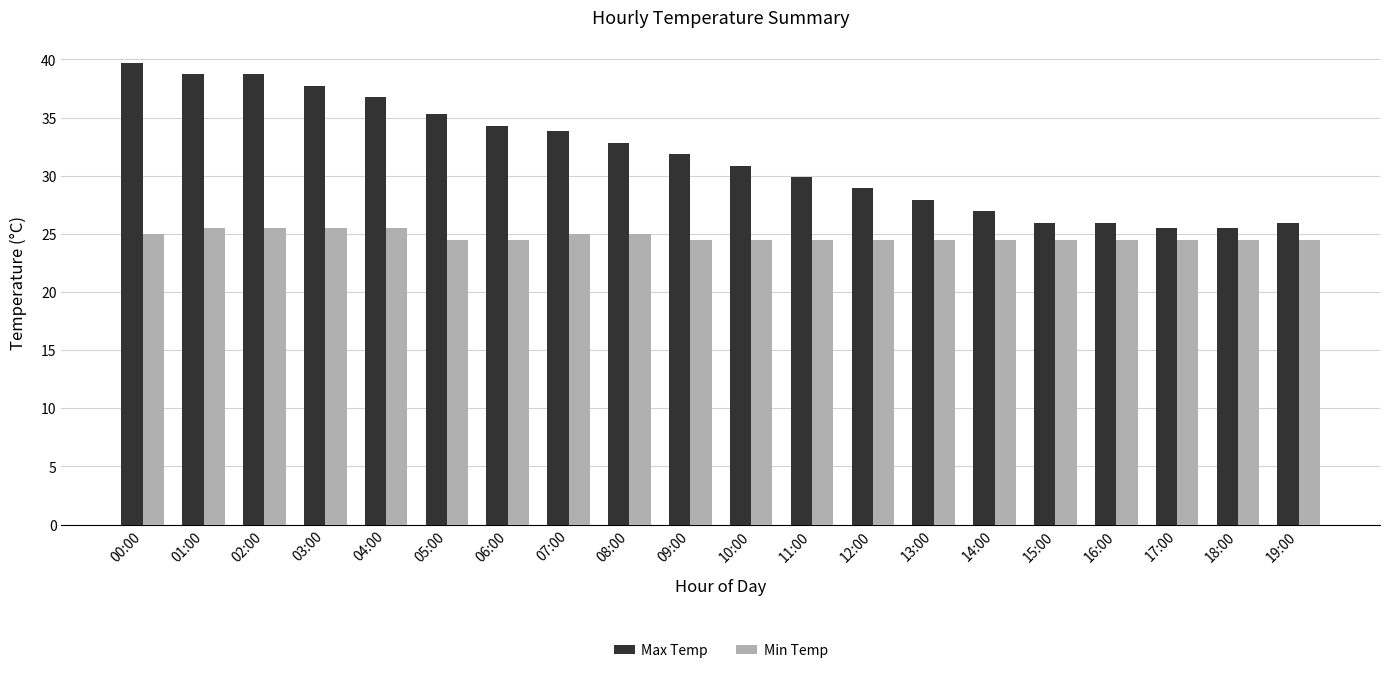

What is the greatest value displayed?

39.7